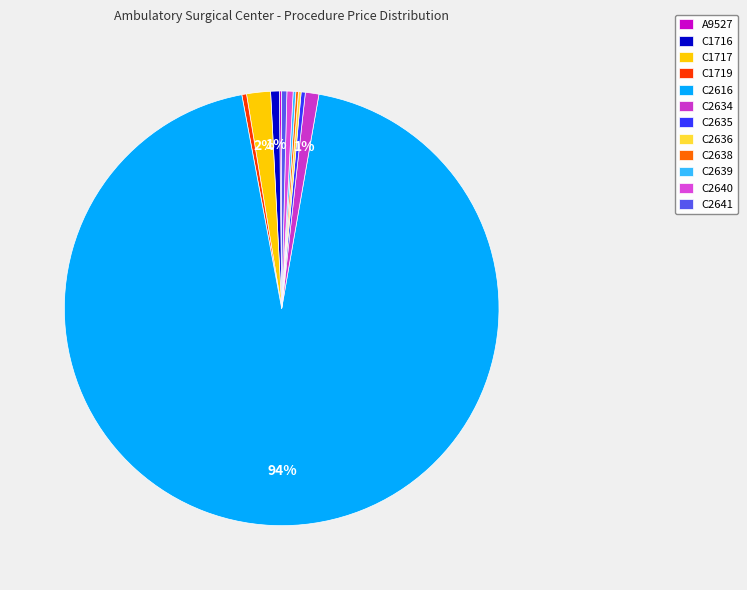

Do C2634 and C2639 together represent more than half of the pie?

No